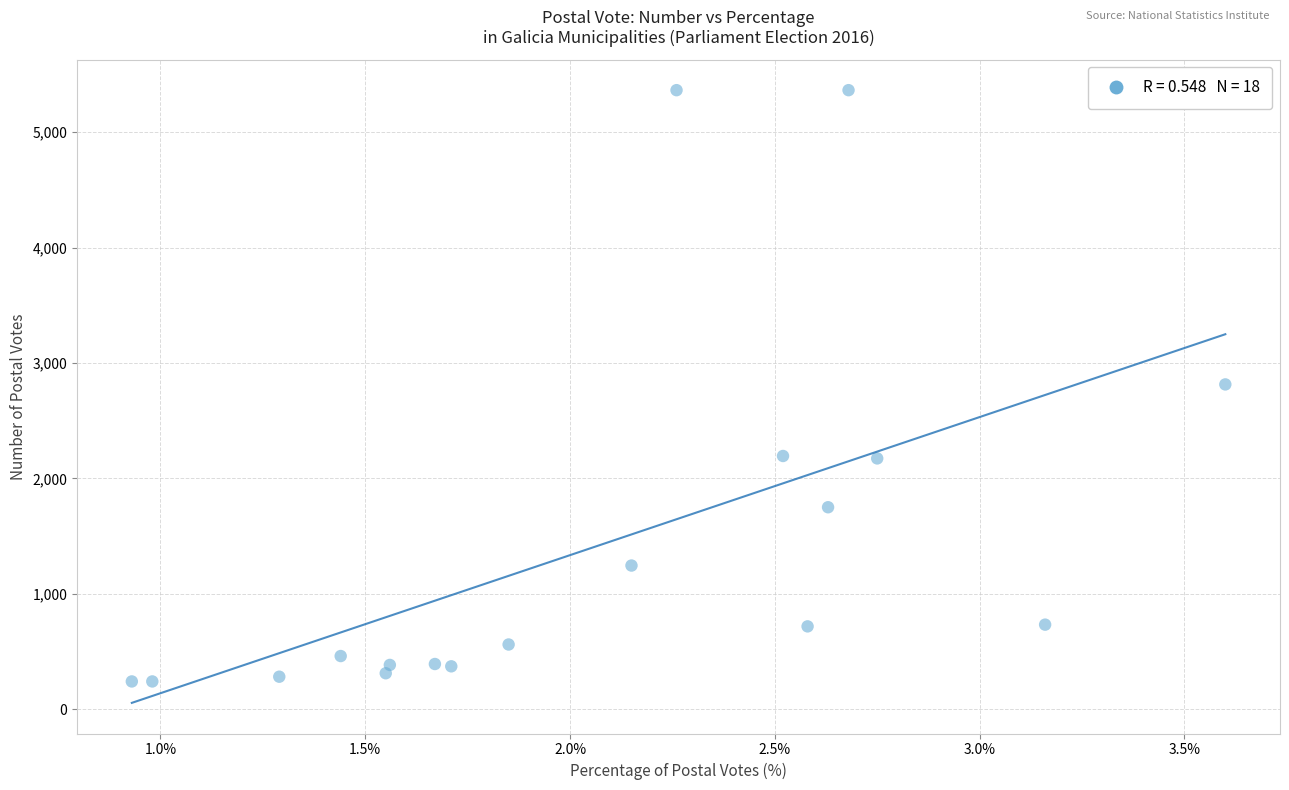

What is the range of Y values (max minus min)?

5122